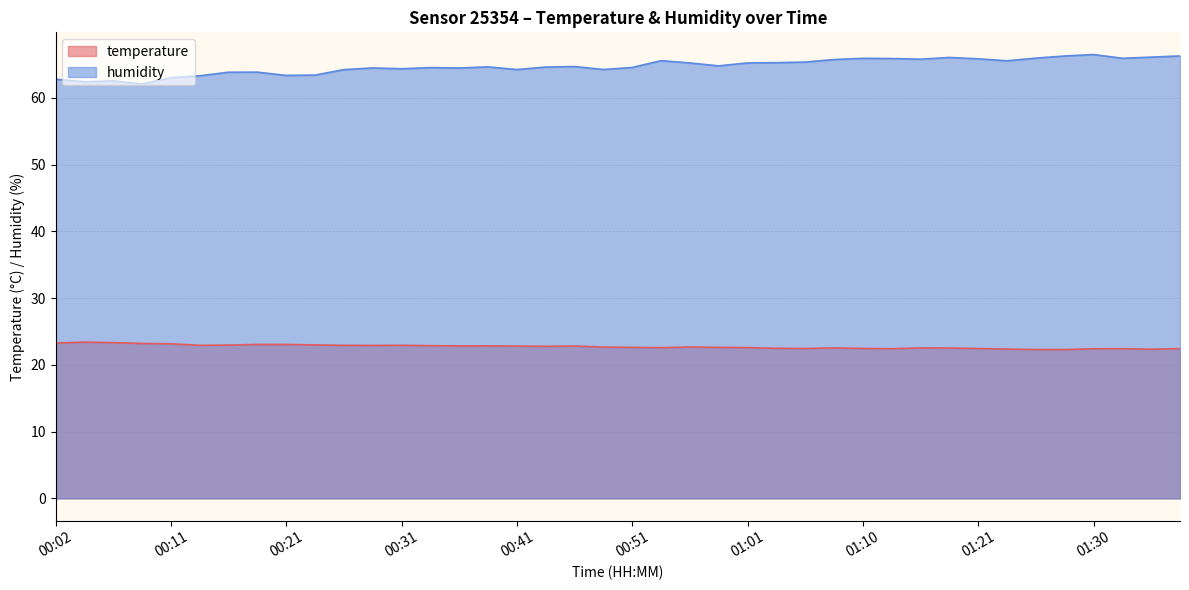

Where is the first local maximum for temperature?

00:04